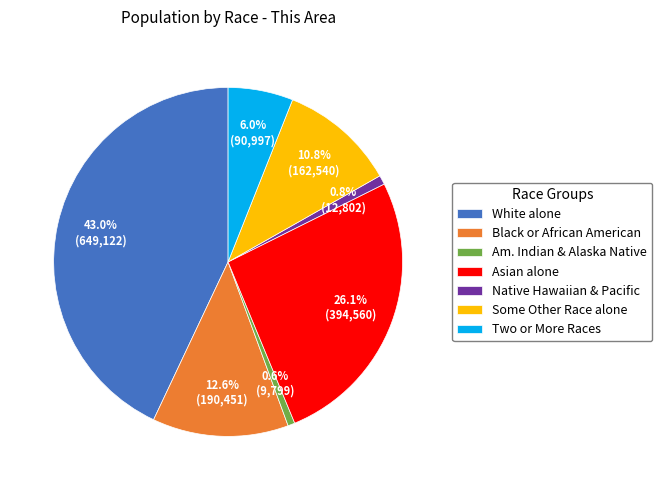

Which category has the biggest portion of the pie?

White alone